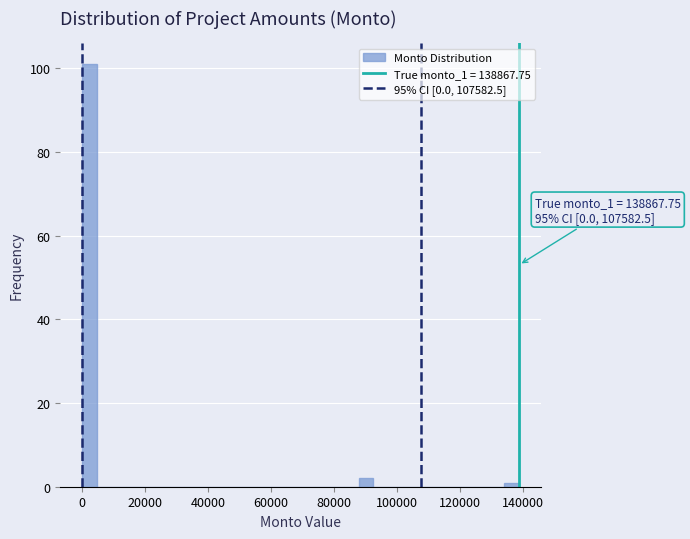

Around what value on the x-axis is the tallest bar? Give the approximate position of its centre, as read against the axis.

2000